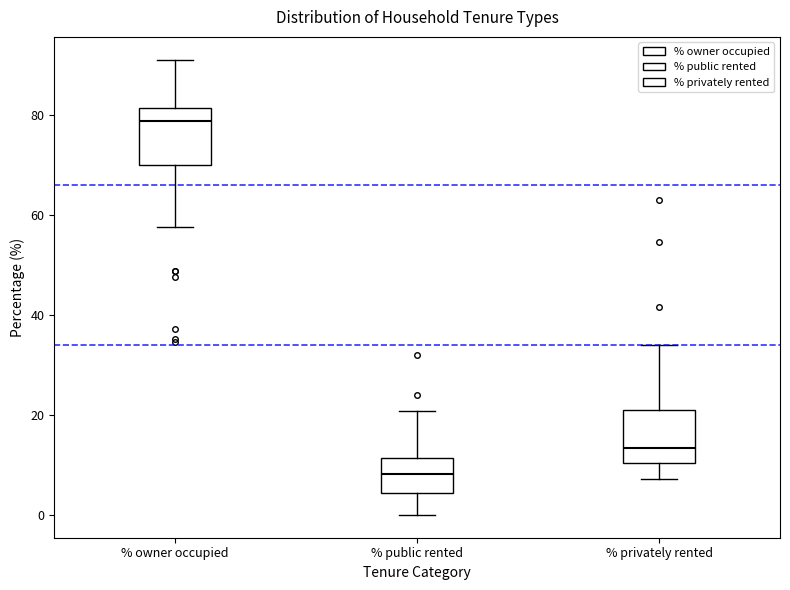

Reading left to right, transcribe this box plot: for each box, give where its median line is, the range the box spans, and where its two whiskers end, as read against the y-axis. The values are not printed on the chart, so give them approximately, as read against the axis.

% owner occupied: median 78, box 70 to 82, whiskers 58 to 92
% public rented: median 8, box 4 to 12, whiskers 0 to 20
% privately rented: median 14, box 10 to 22, whiskers 8 to 34